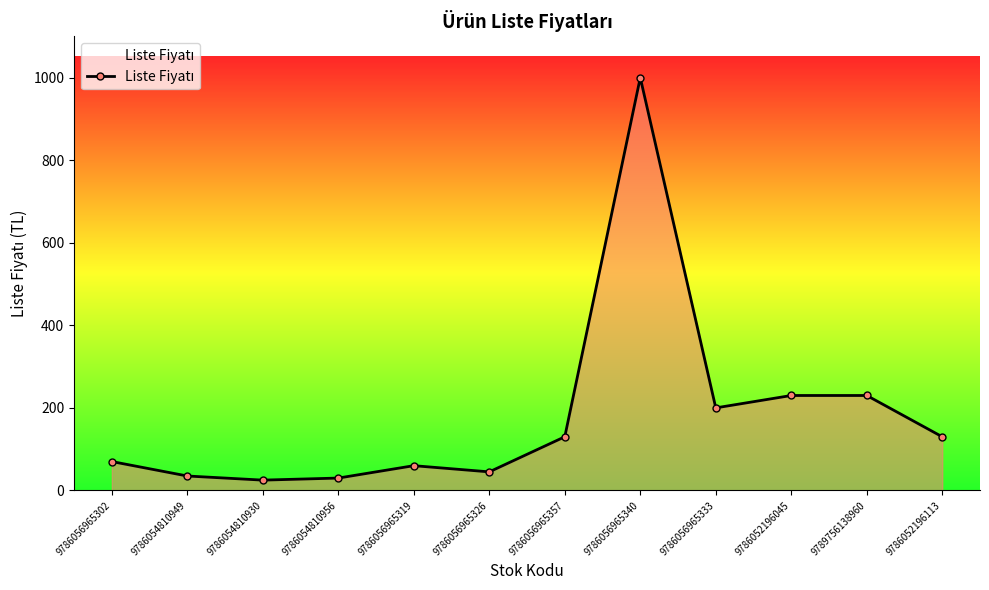

Does the chart display data point markers on the line(s)?

Yes